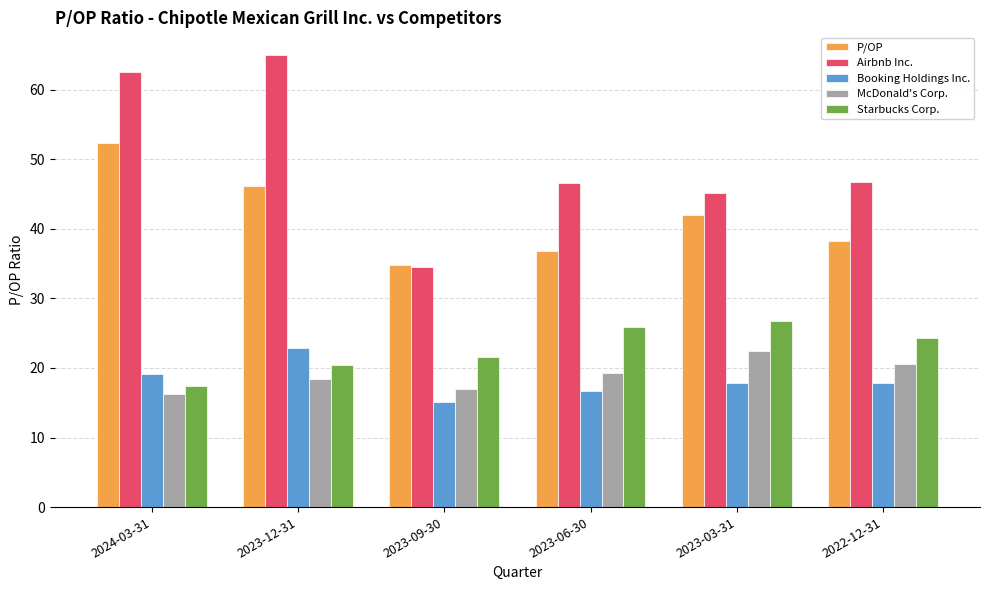

At which category is the sum across all series the highest?

2023-12-31